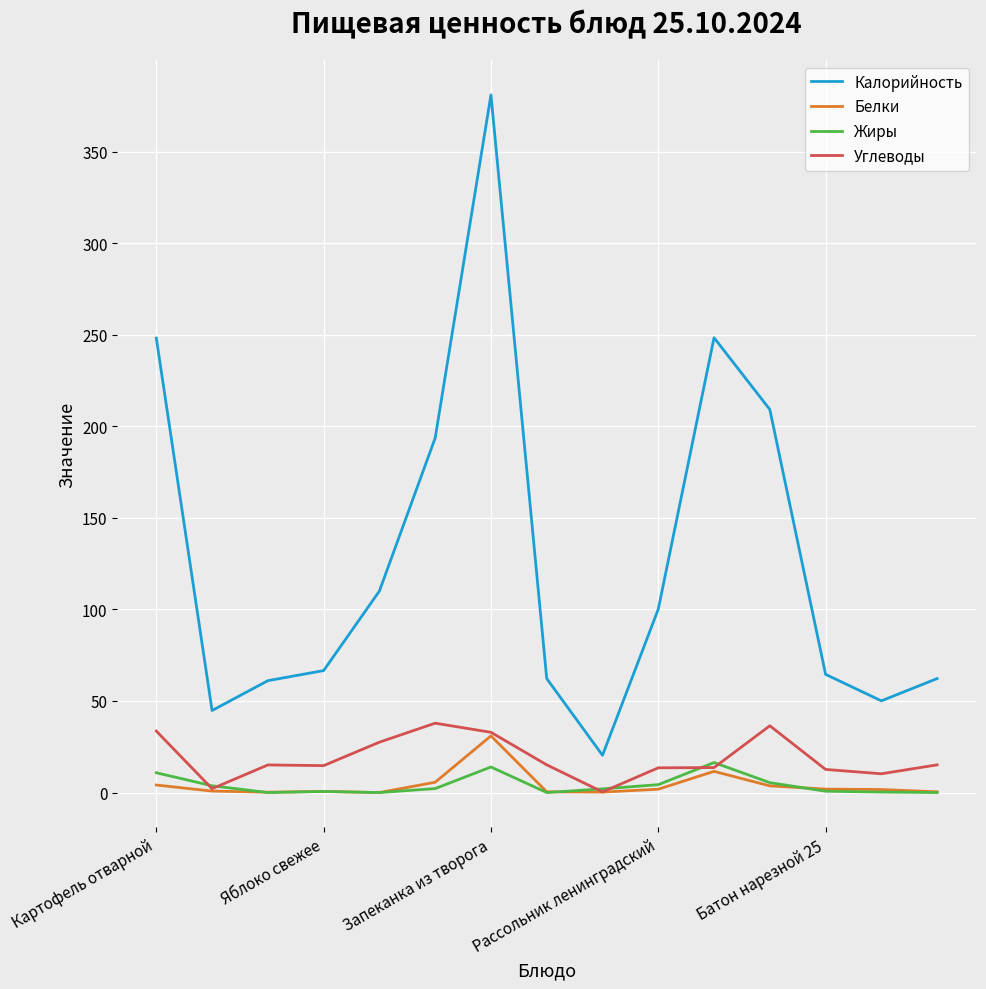

What is the maximum value shown in the chart?

380.9